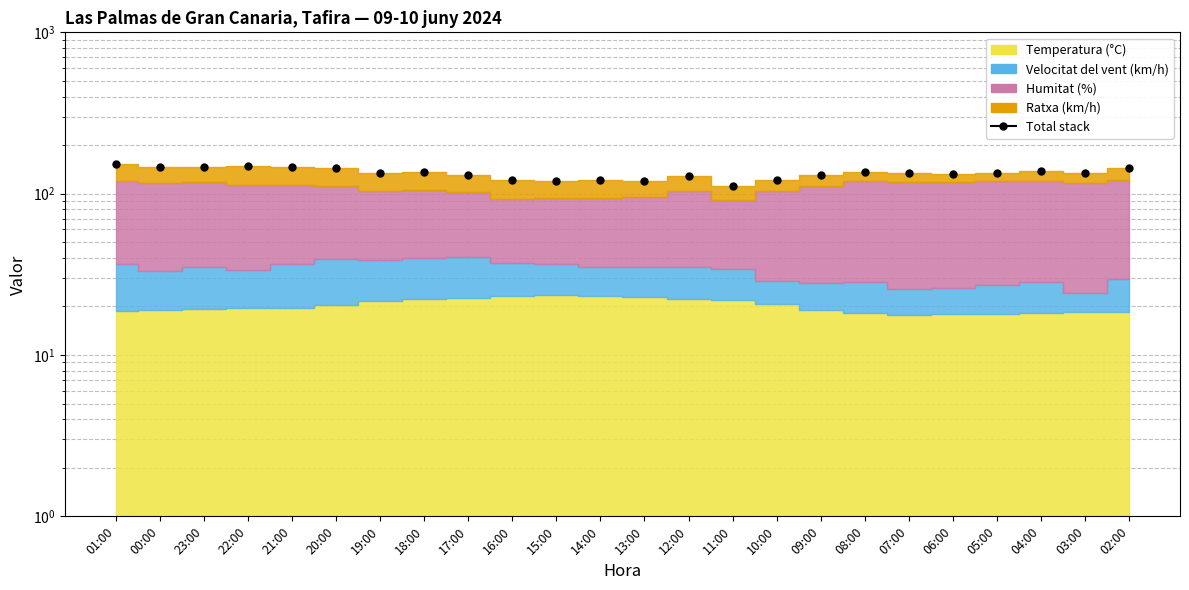

What is the sum of all values?

3216.1